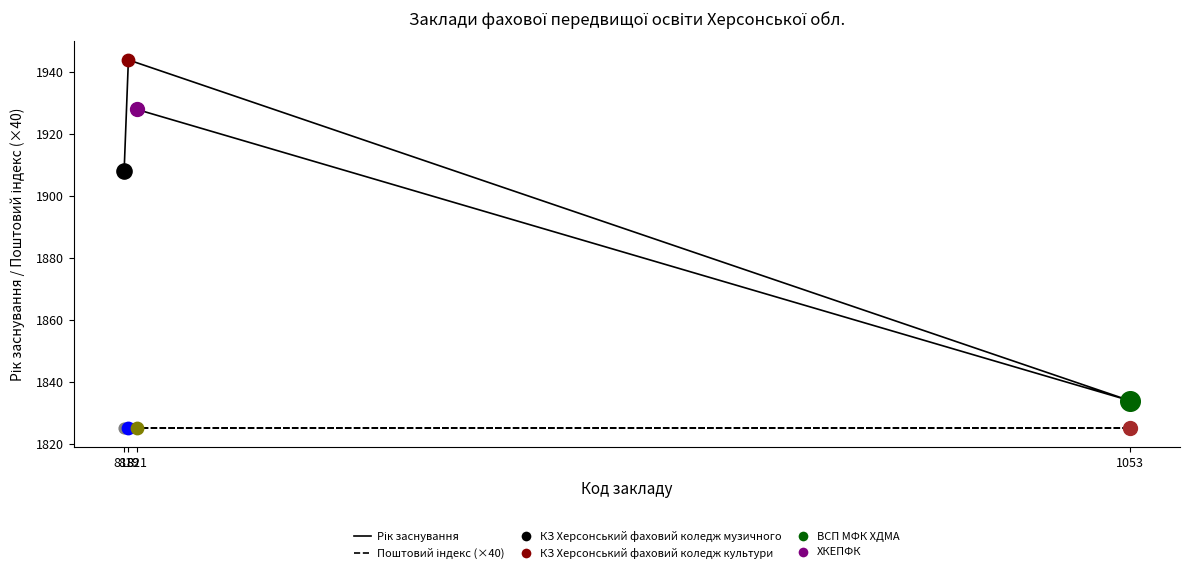

Which series reaches the minimum Y coordinate?

Поштовий індекс (×40)